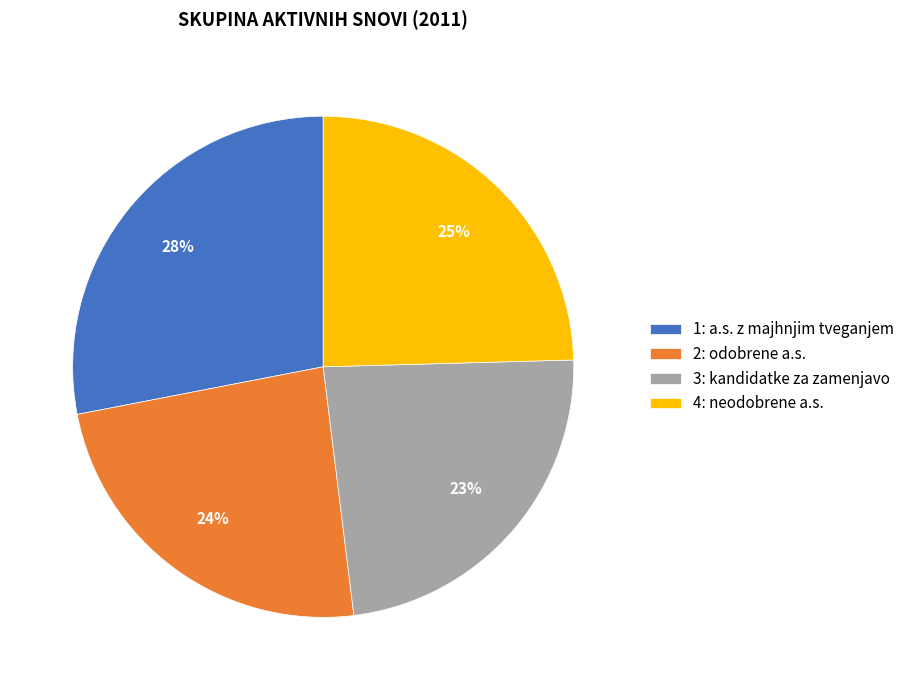

True or false: 2: odobrene a.s. accounts for 24% of the total.

True